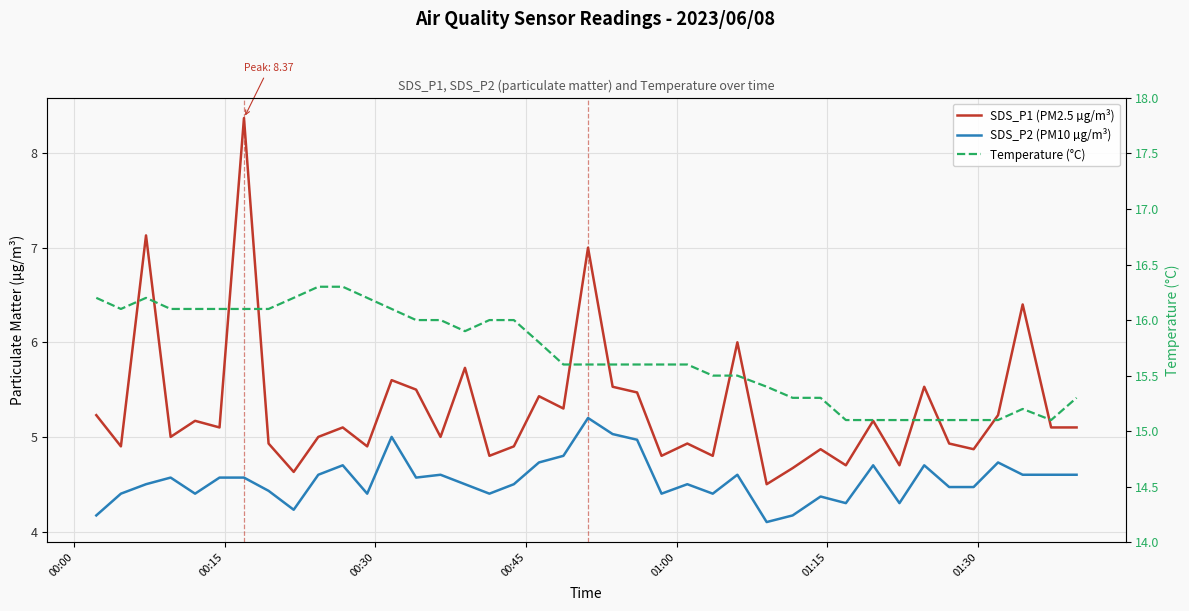

True or false: SDS_P1 (PM2.5 µg/m³) and Temperature (°C) intersect in this chart.

False